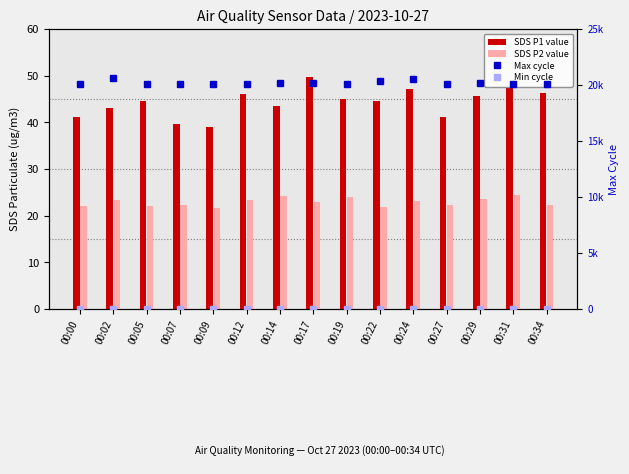

Between 00:29 and 00:12, which is larger?

00:12